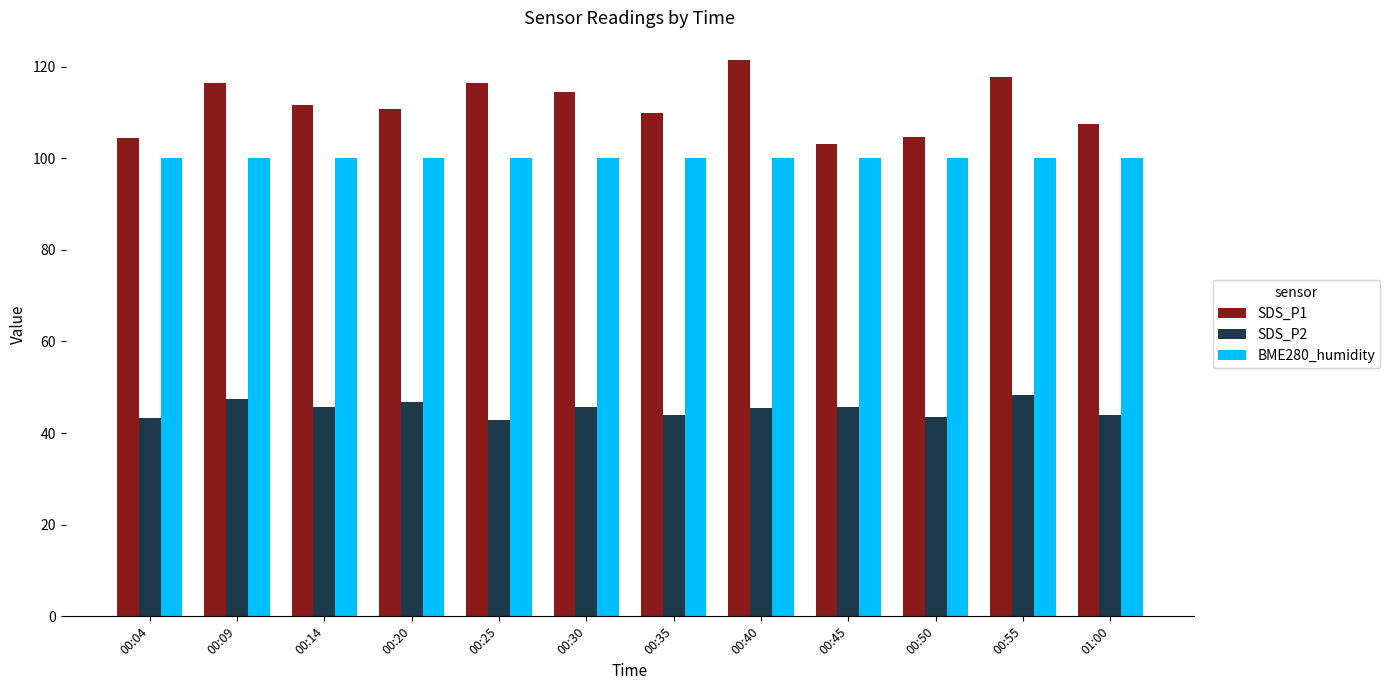

What are all the series names shown in the legend?

SDS_P1, SDS_P2, BME280_humidity